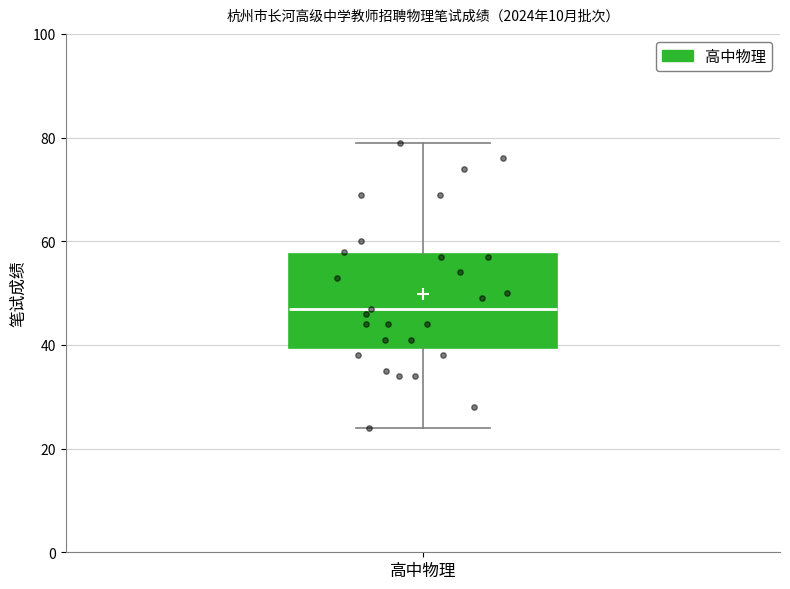

Where is the upper edge of the box for 高中物理 on the y-axis? The values are not printed on the chart, so give them approximately, as read against the axis.

58